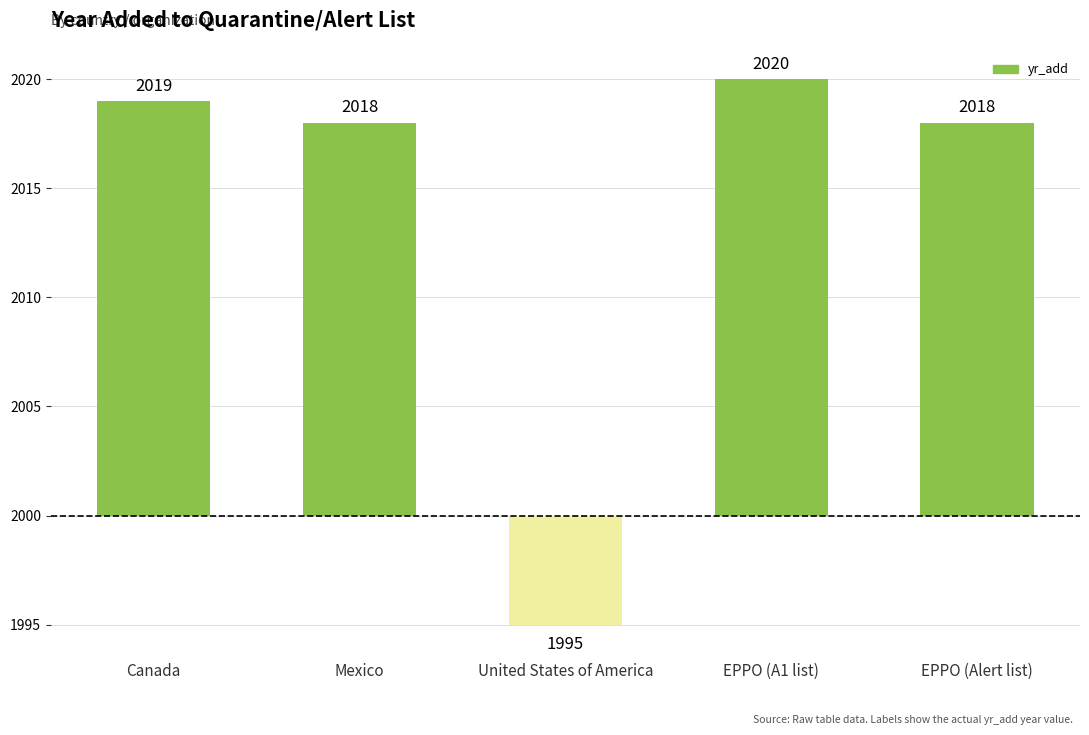

At which category does the chart reach its peak across all series?

EPPO (A1 list)